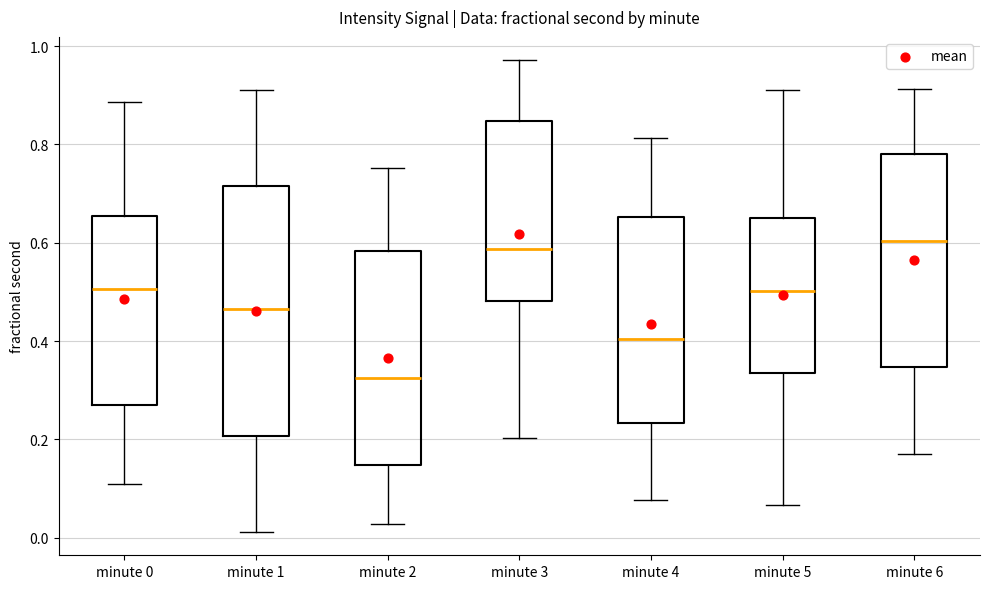

Which box's median line is the lowest?

minute 2